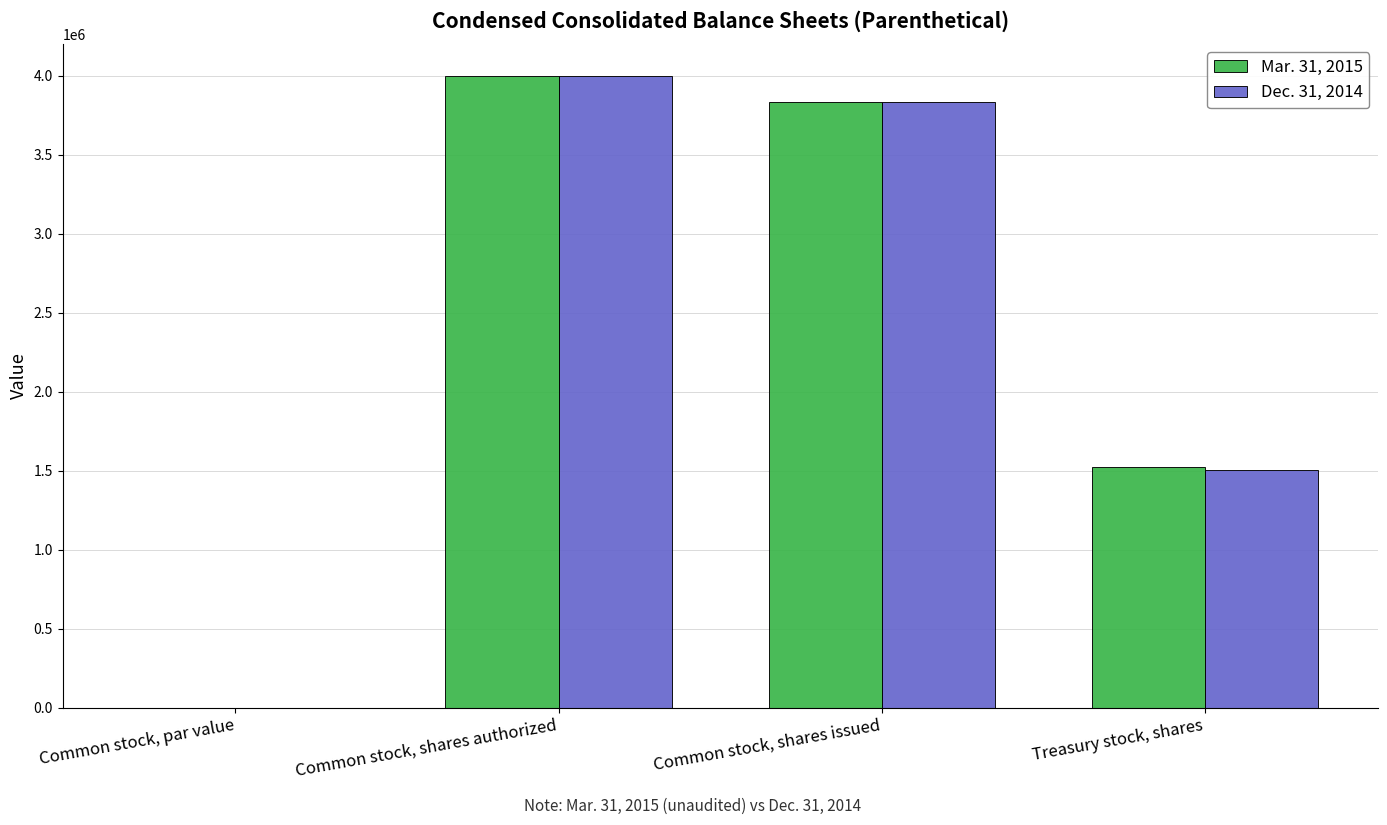

Reading left to right, extract all data points from this chart.

Mar. 31, 2015: Common stock, par value=0.1	Common stock, shares authorized=4000000.0	Common stock, shares issued=3836397.0	Treasury stock, shares=1522253.0
Dec. 31, 2014: Common stock, par value=0.1	Common stock, shares authorized=4000000.0	Common stock, shares issued=3836397.0	Treasury stock, shares=1502993.0